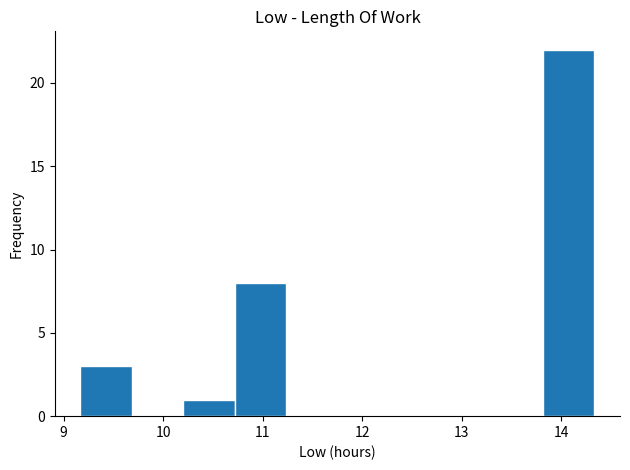

Over which range of the x-axis is the bar tallest?

13.8 to 14.3